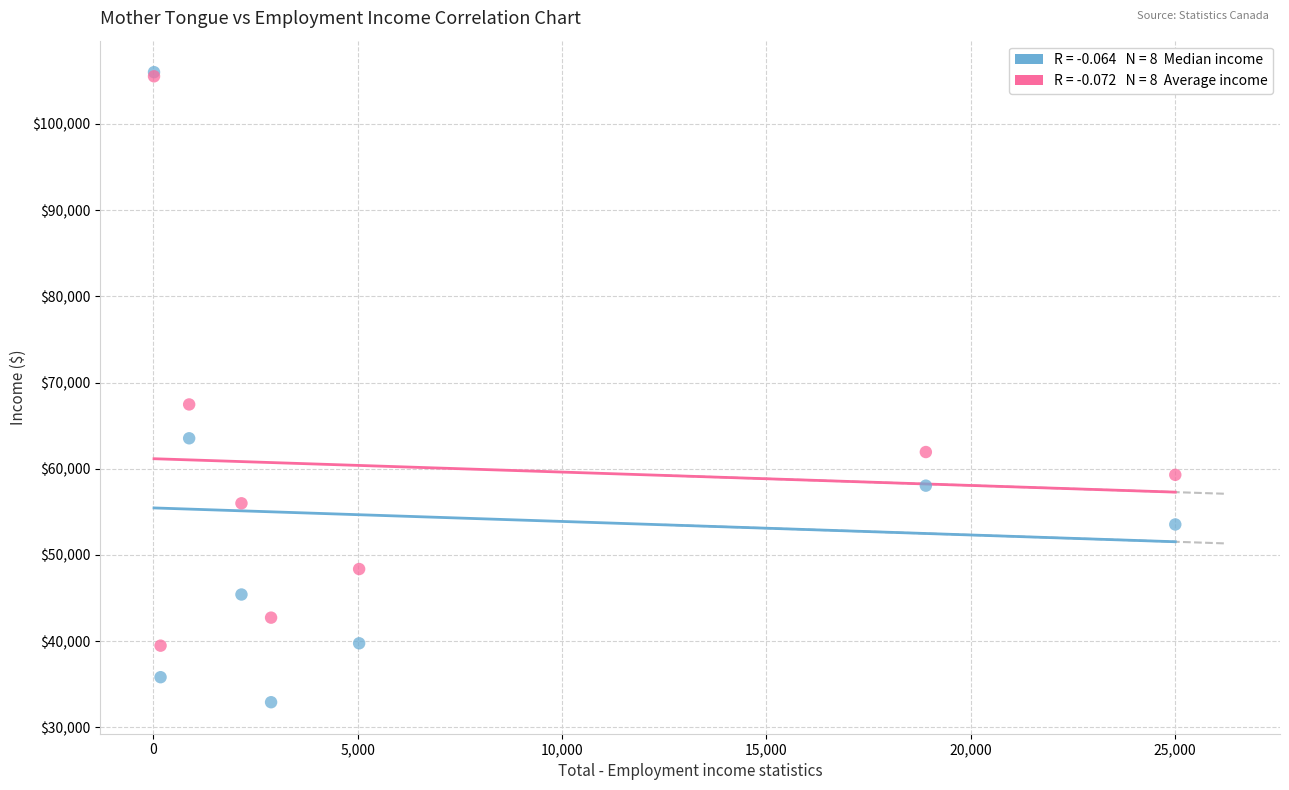

Across all series, what Y value is closest to 69465?

67464